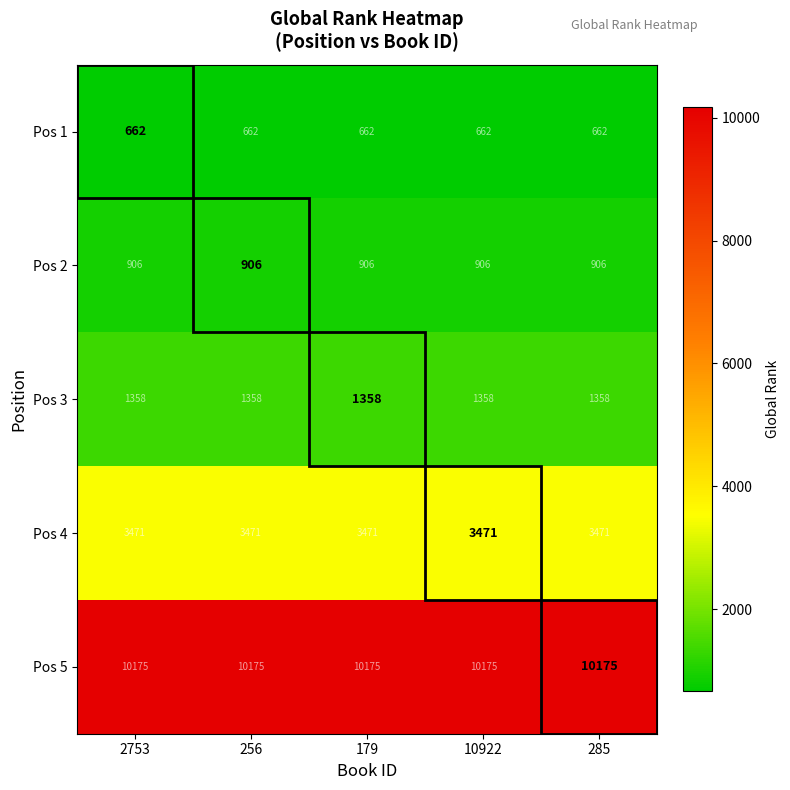

Read the Pos 3 value at 10922.

1358